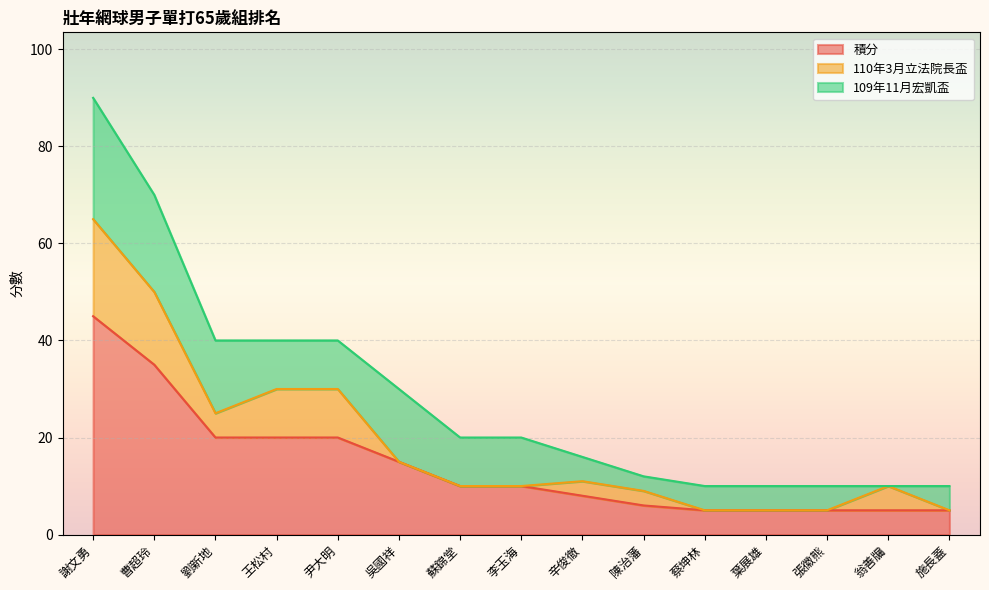

Does the chart display data point markers on the line(s)?

No